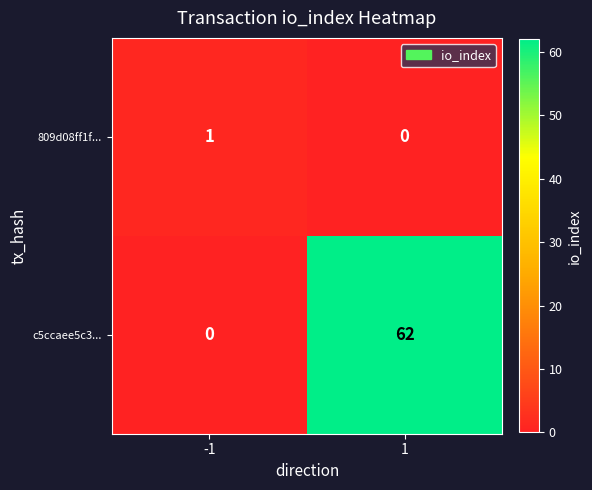

At which category is the sum across all series the highest?

1